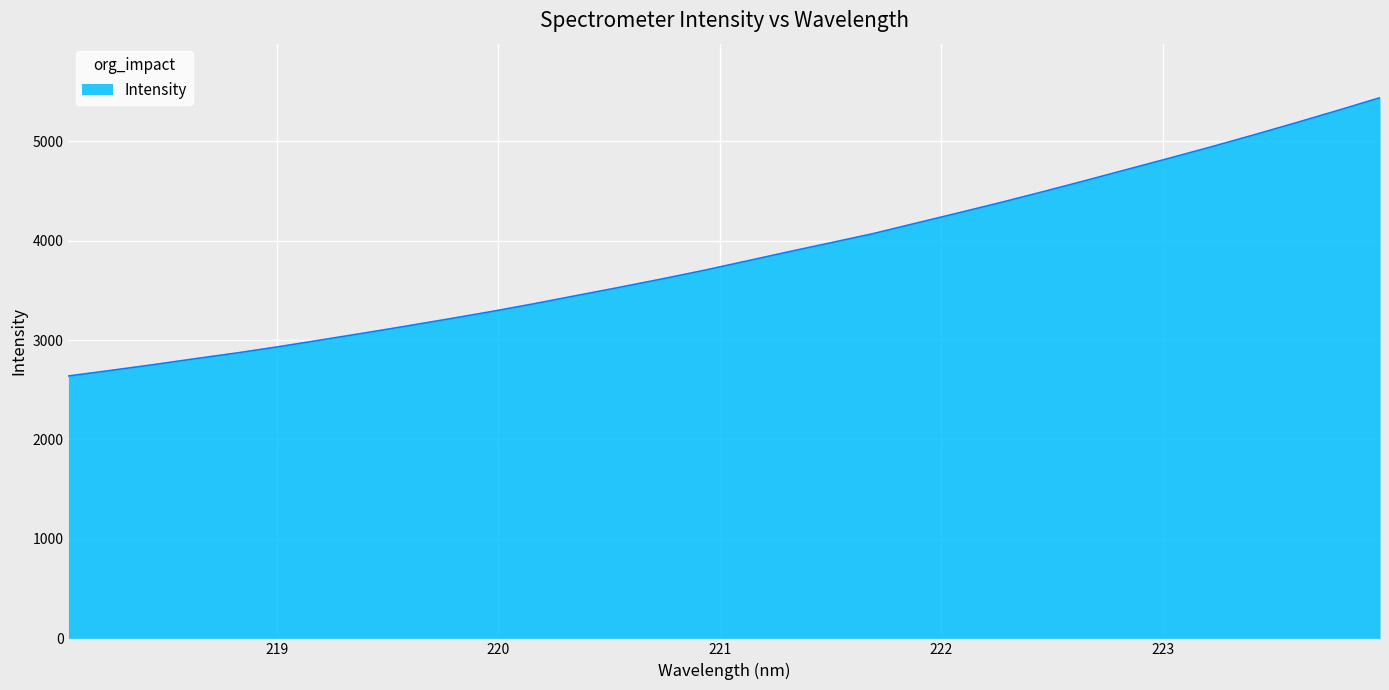

What is the difference between the maximum and second lowest values?

2742.1